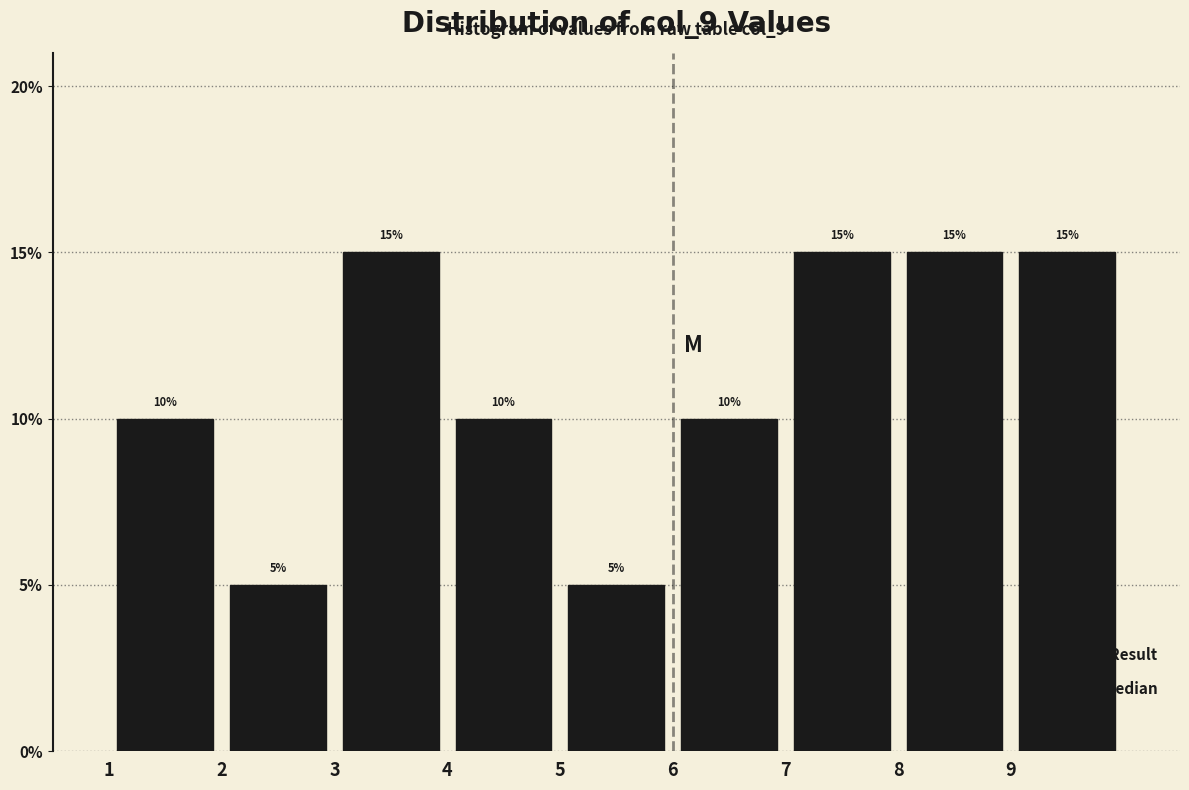

How tall is the bar that spans 5 to 6 on the x-axis?

5